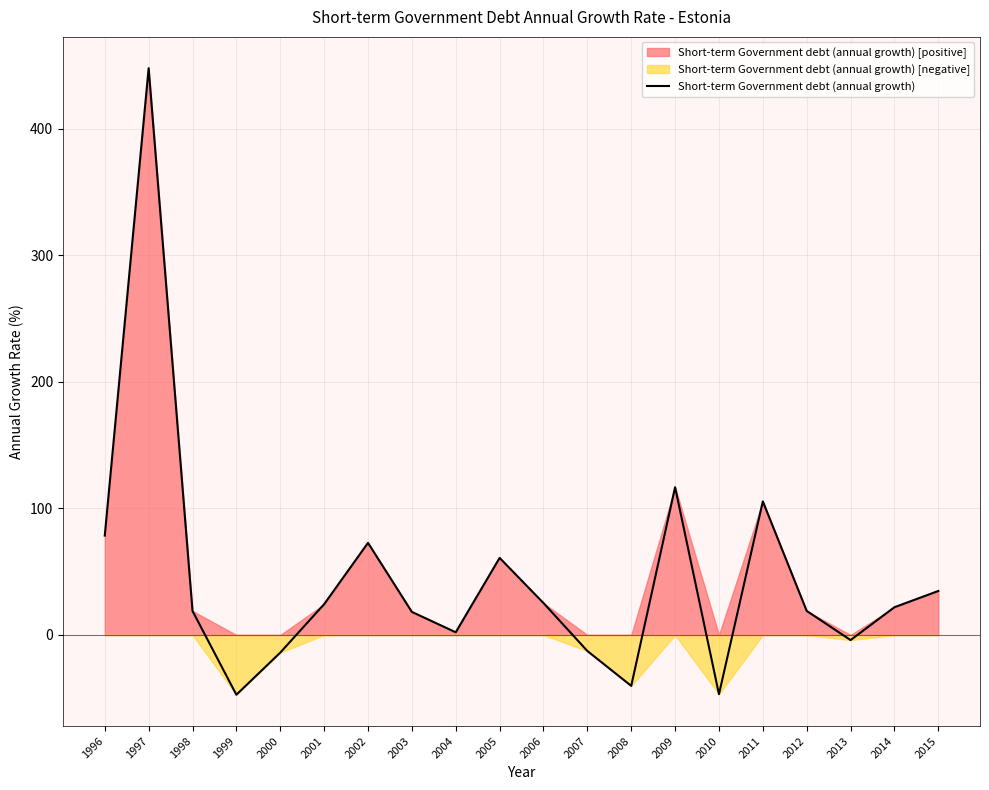

Reading left to right, list all the values displayed in this chart.

78.6	448.0	19.0	-47.2	-14.0	24.3	72.8	18.2	2.1	60.9	25.2	-12.7	-40.2	116.8	-46.8	105.6	19.0	-4.0	21.9	34.8